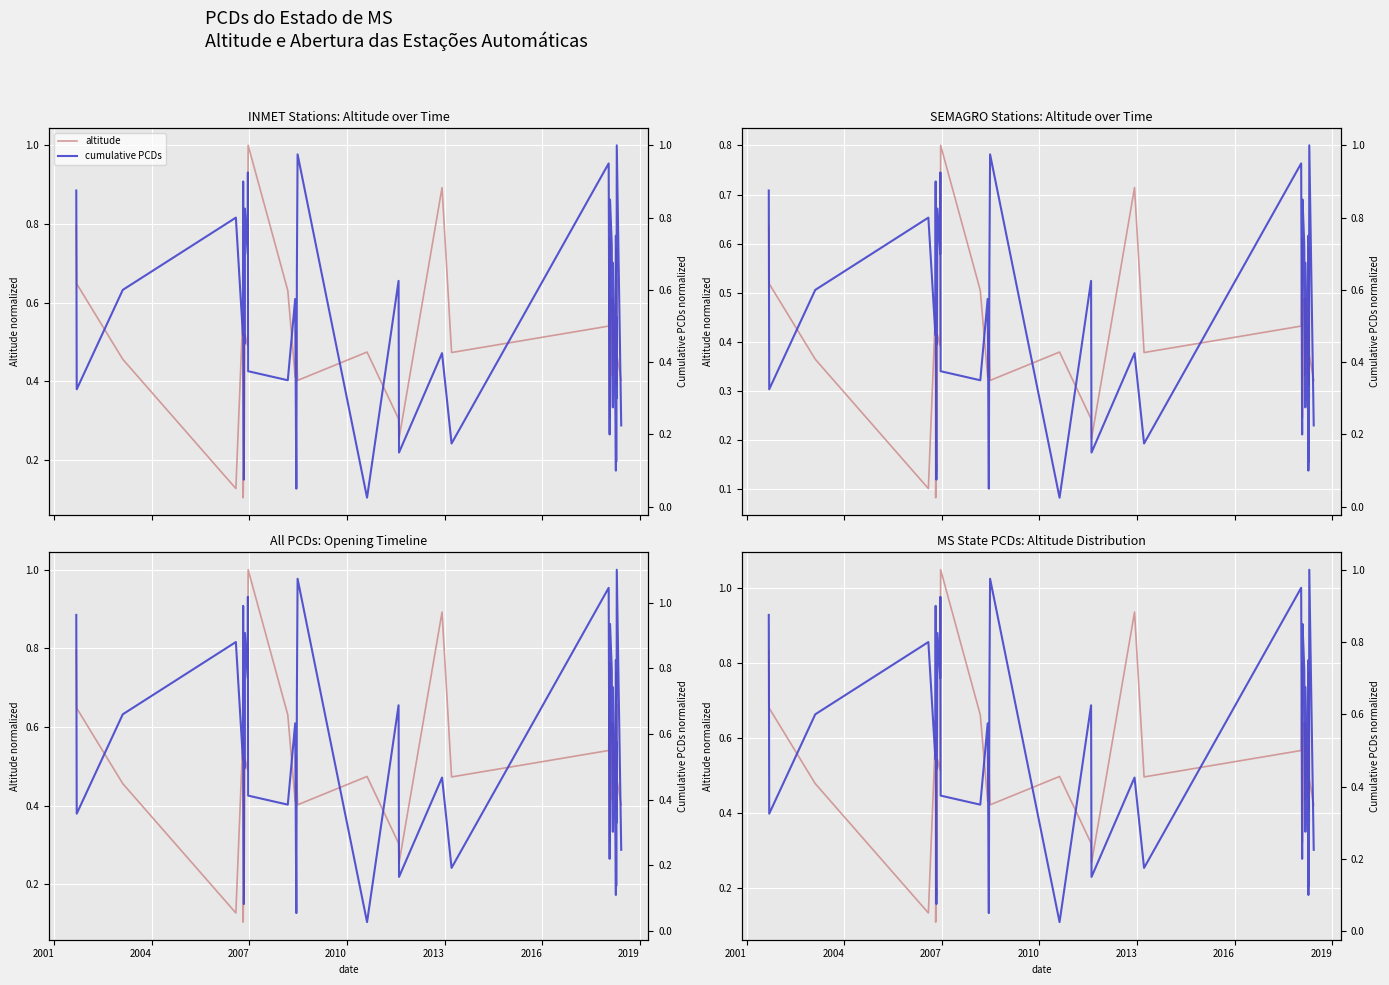

Is it true that altitude equals 0.7 at 23?

False